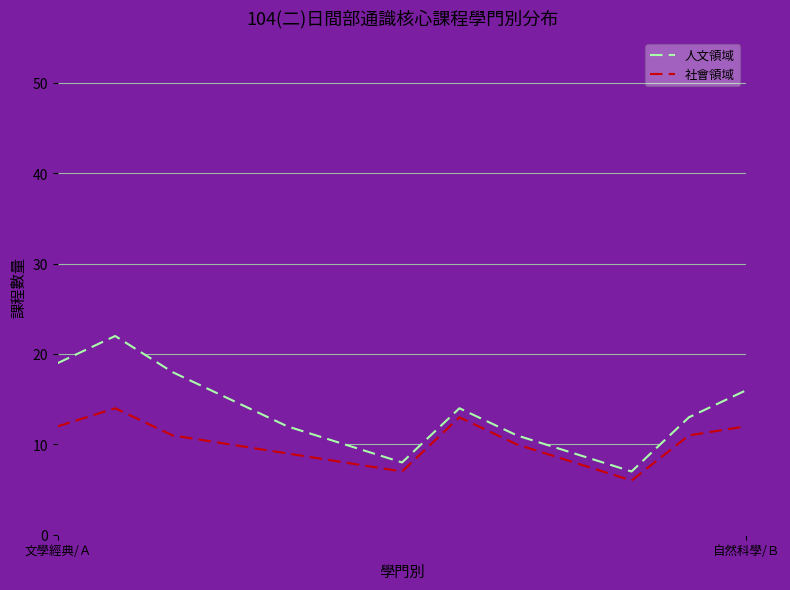

Read the 社會領域 value at 10.

6